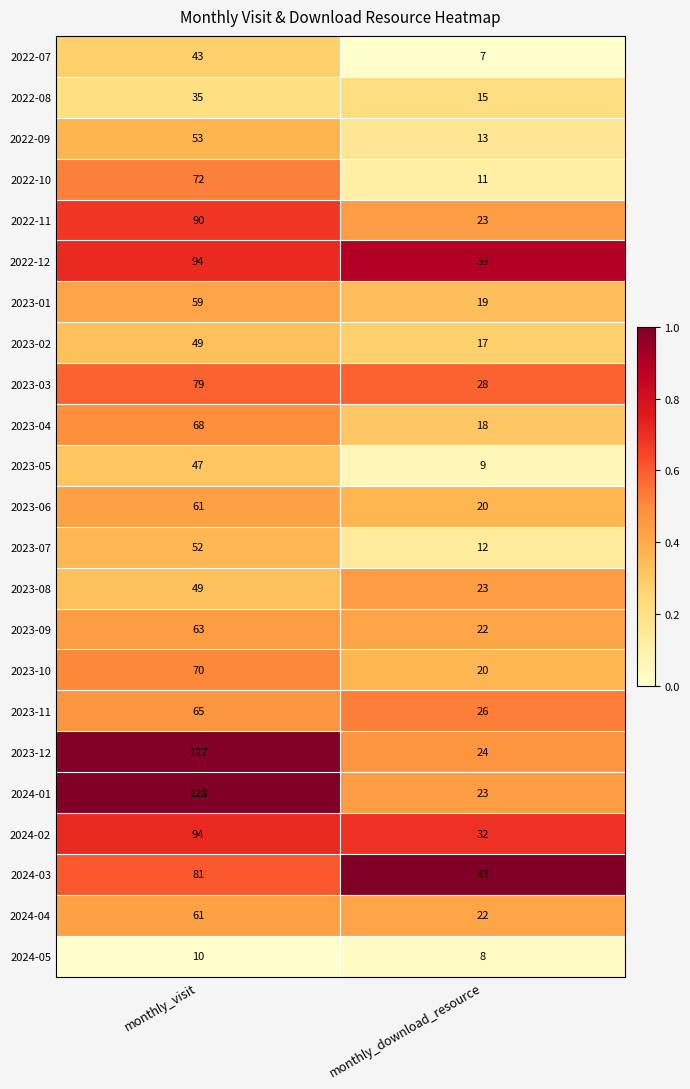

What is the difference between the 2023-06 values at monthly_visit and monthly_download_resource?

41